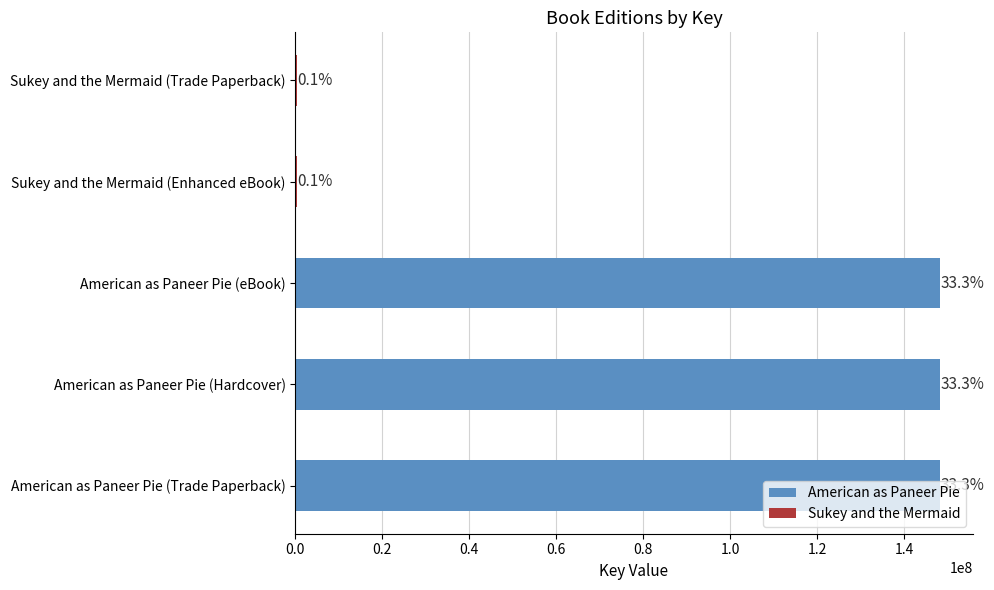

What is the ratio of the value at American as Paneer Pie (eBook) to the value at American as Paneer Pie (Hardcover)?

1.0